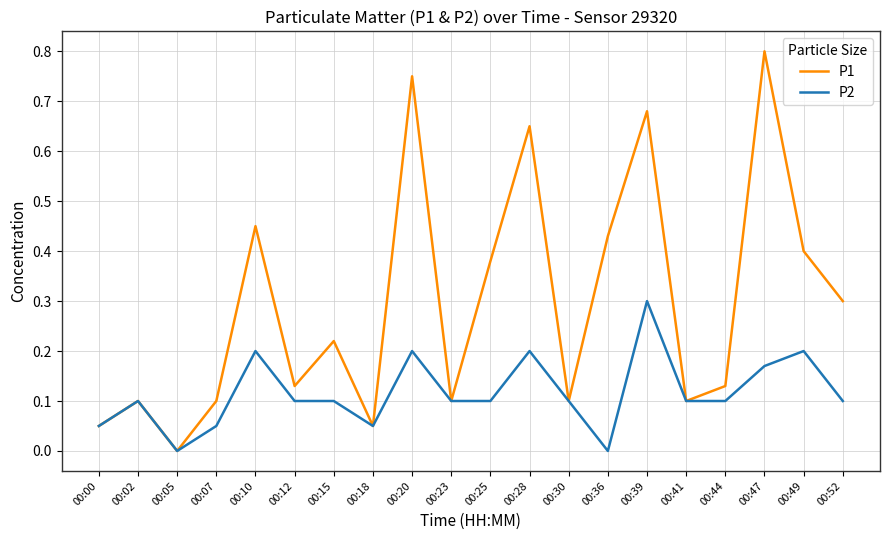

List the series in order of their peak value, highest first.

P1, P2